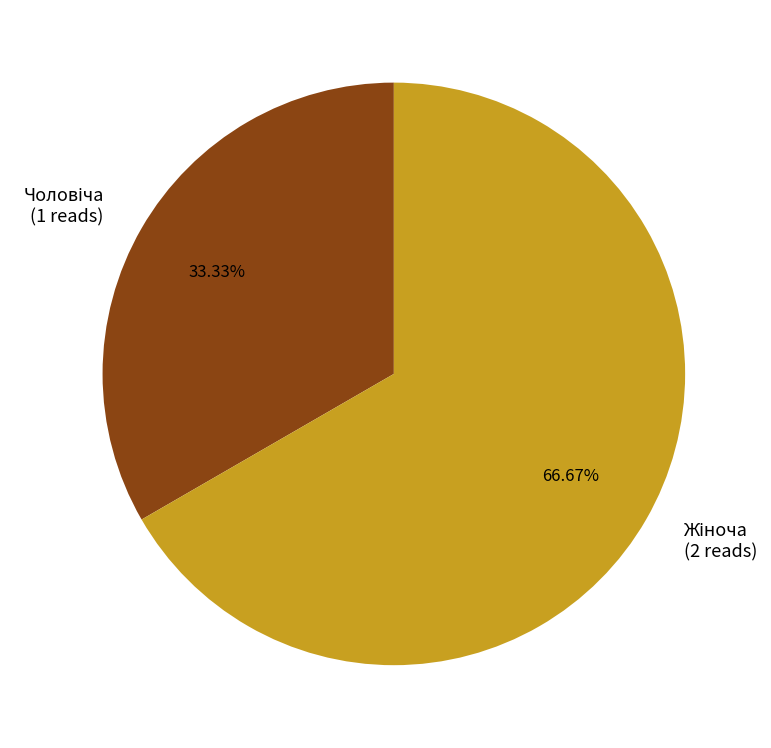

Is there any slice that represents more than half of the pie?

Yes